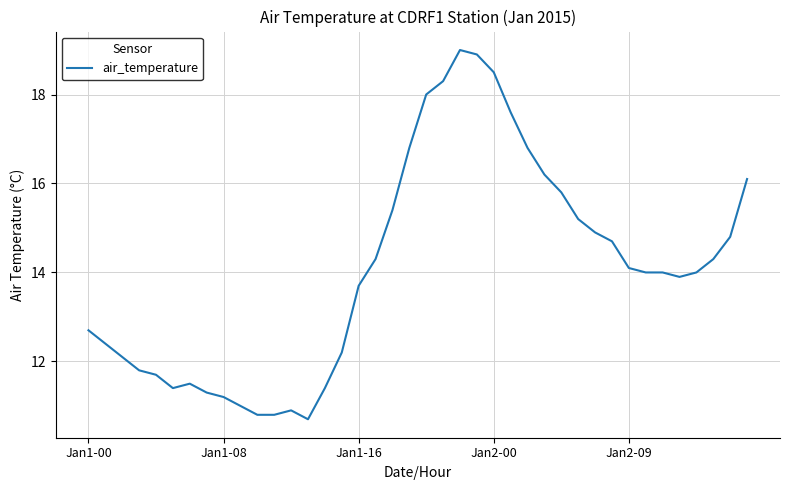

What is the maximum value shown in the chart?

19.0